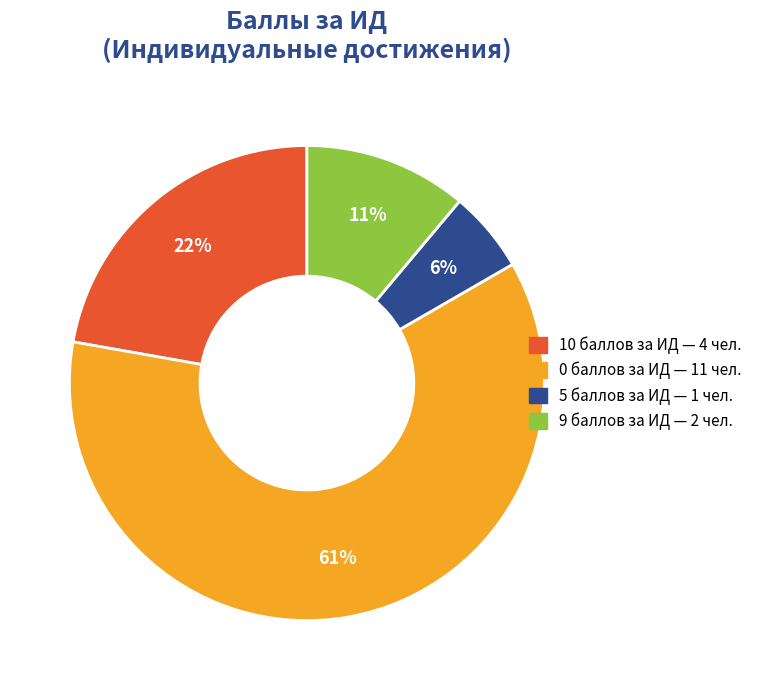

Does any single category account for the majority?

Yes